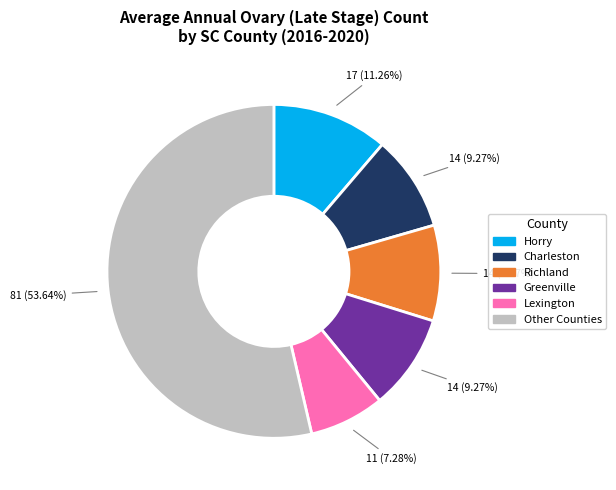

Which has a higher value, Lexington or Horry?

Horry